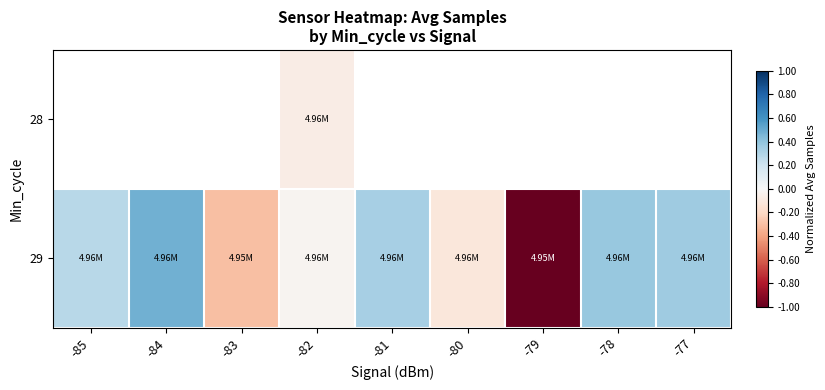

How many values in the 29 series exceed 0?

5